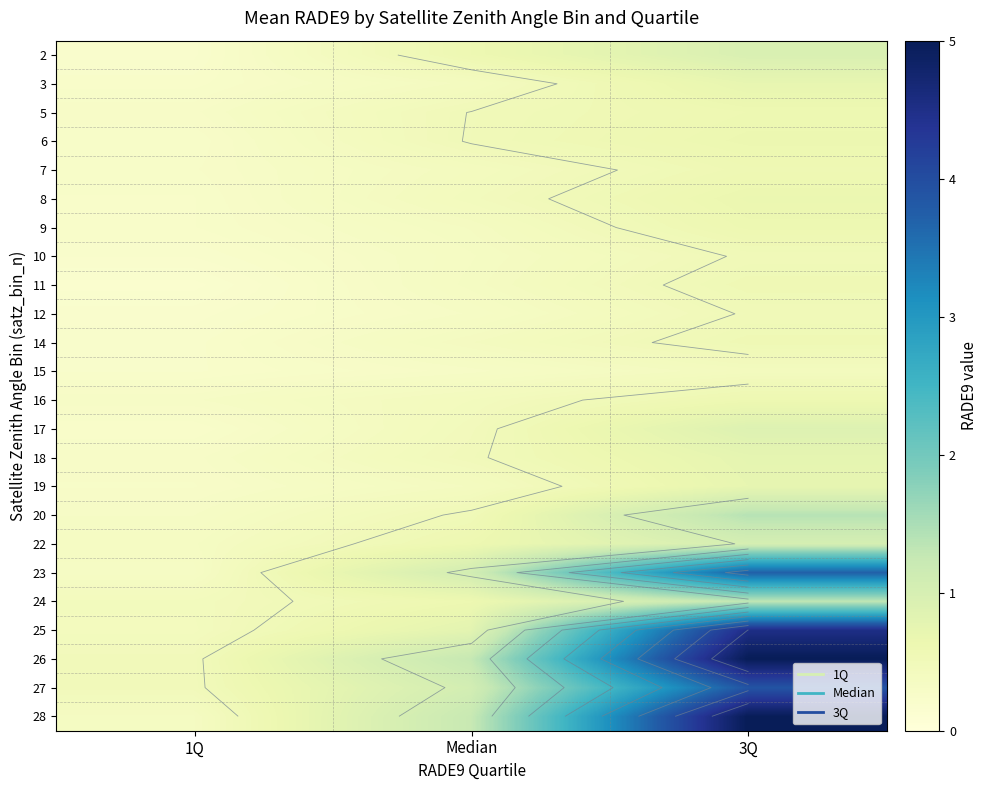

What is the sum of the 19 values at Median and 3Q?

1.1